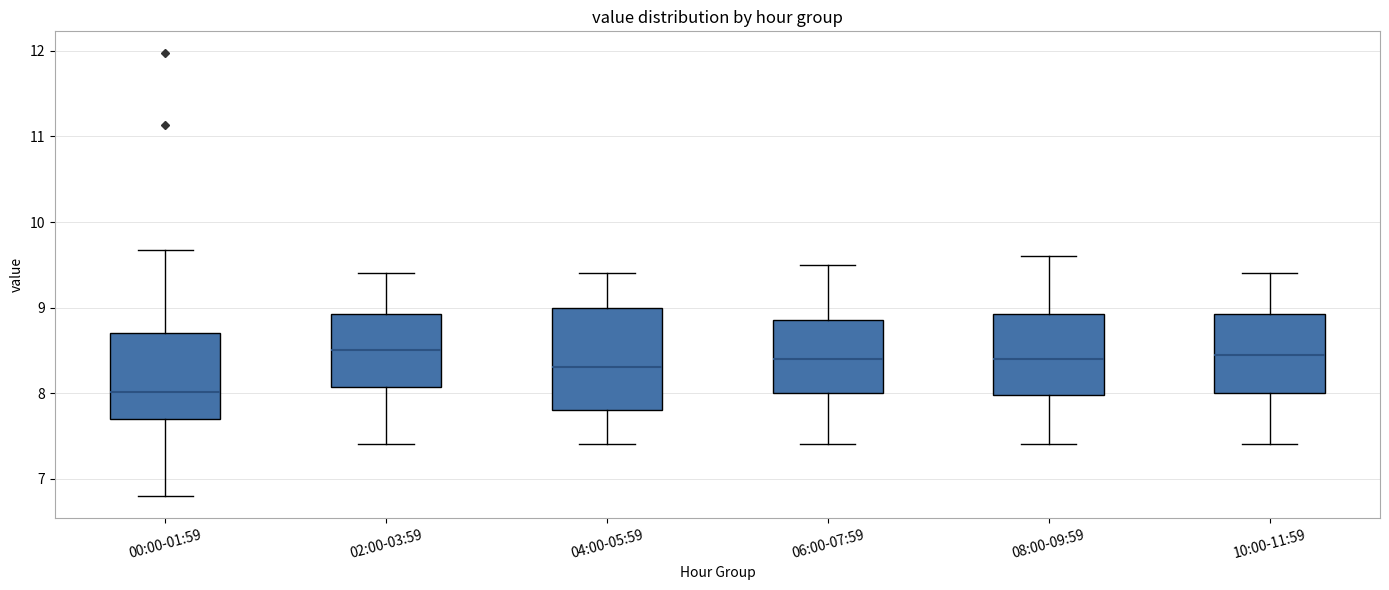

Reading left to right, read every box against the y-axis: the position of its median line, the range the box covers, and the ends of its whiskers. The values are not printed on the chart, so give them approximately, as read against the axis.

00:00-01:59: median 8.0, box 7.7 to 8.7, whiskers 6.8 to 9.7
02:00-03:59: median 8.5, box 8.1 to 8.9, whiskers 7.4 to 9.4
04:00-05:59: median 8.3, box 7.8 to 9.0, whiskers 7.4 to 9.4
06:00-07:59: median 8.4, box 8.0 to 8.9, whiskers 7.4 to 9.5
08:00-09:59: median 8.4, box 8.0 to 8.9, whiskers 7.4 to 9.6
10:00-11:59: median 8.5, box 8.0 to 8.9, whiskers 7.4 to 9.4